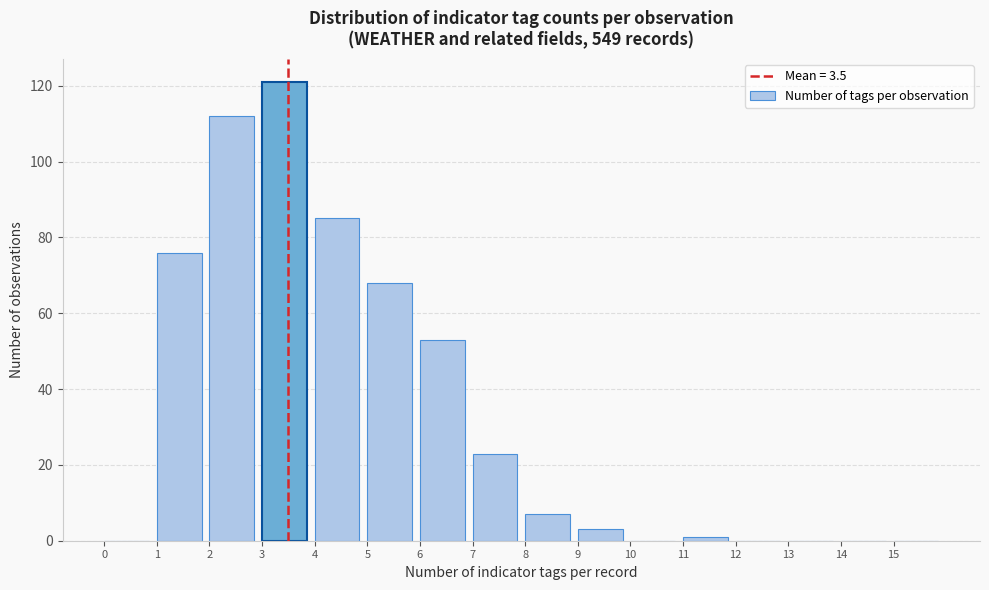

What is the height of the bar covering 1 to 2 on the x-axis? The values are not printed on the chart, so give them approximately, as read against the axis.

76